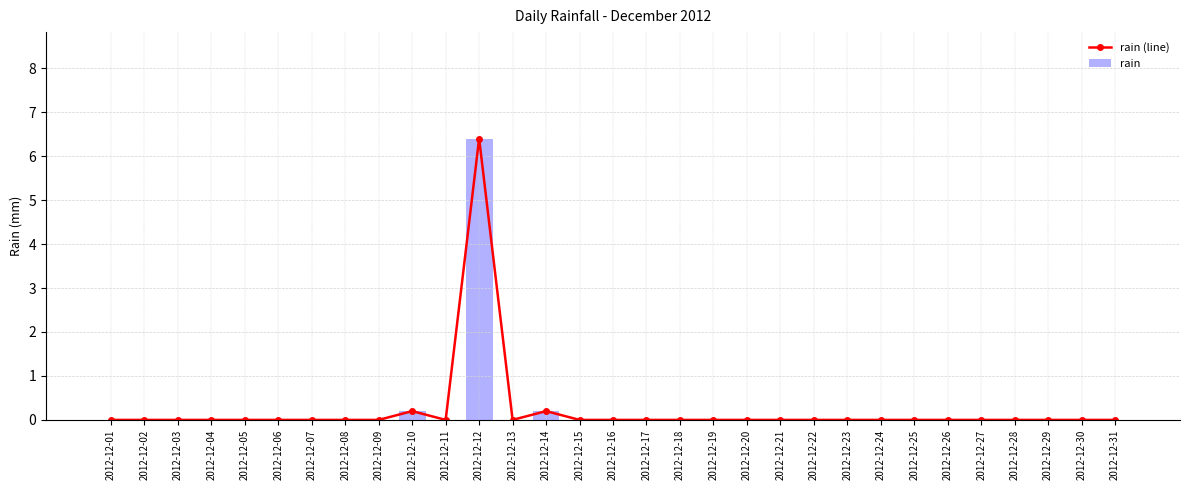

How many data points does each series have?

31